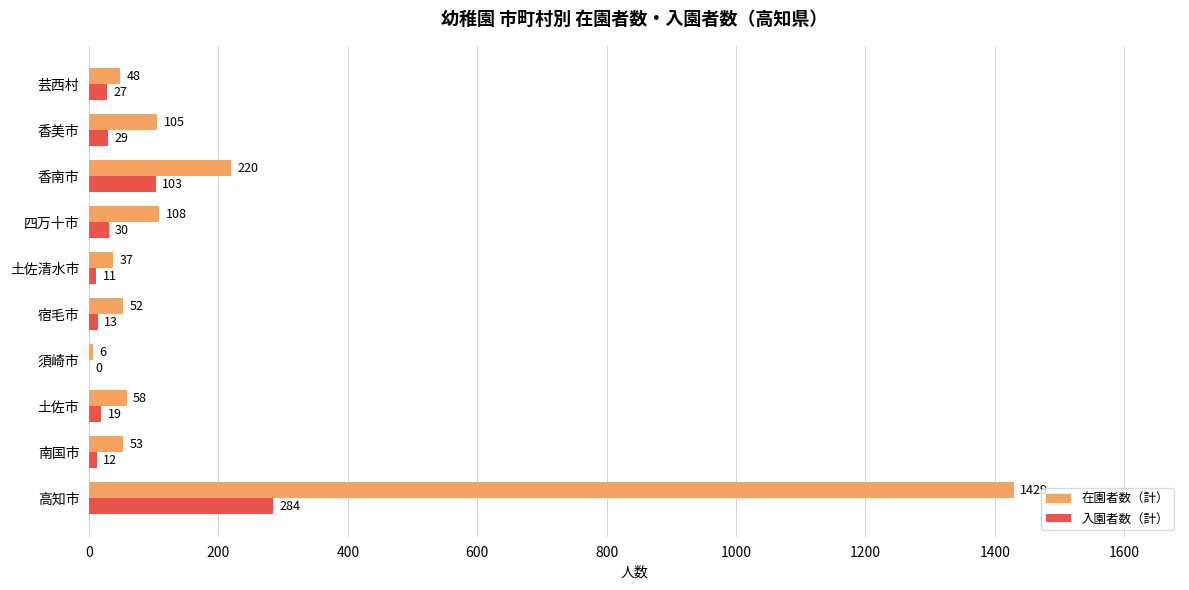

What is the total value across all series at 芸西村?

75